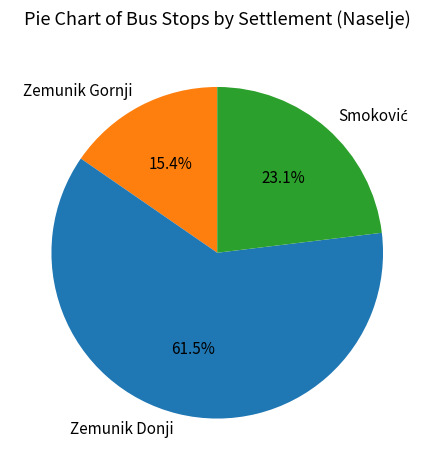

Which category has the biggest portion of the pie?

Zemunik Donji